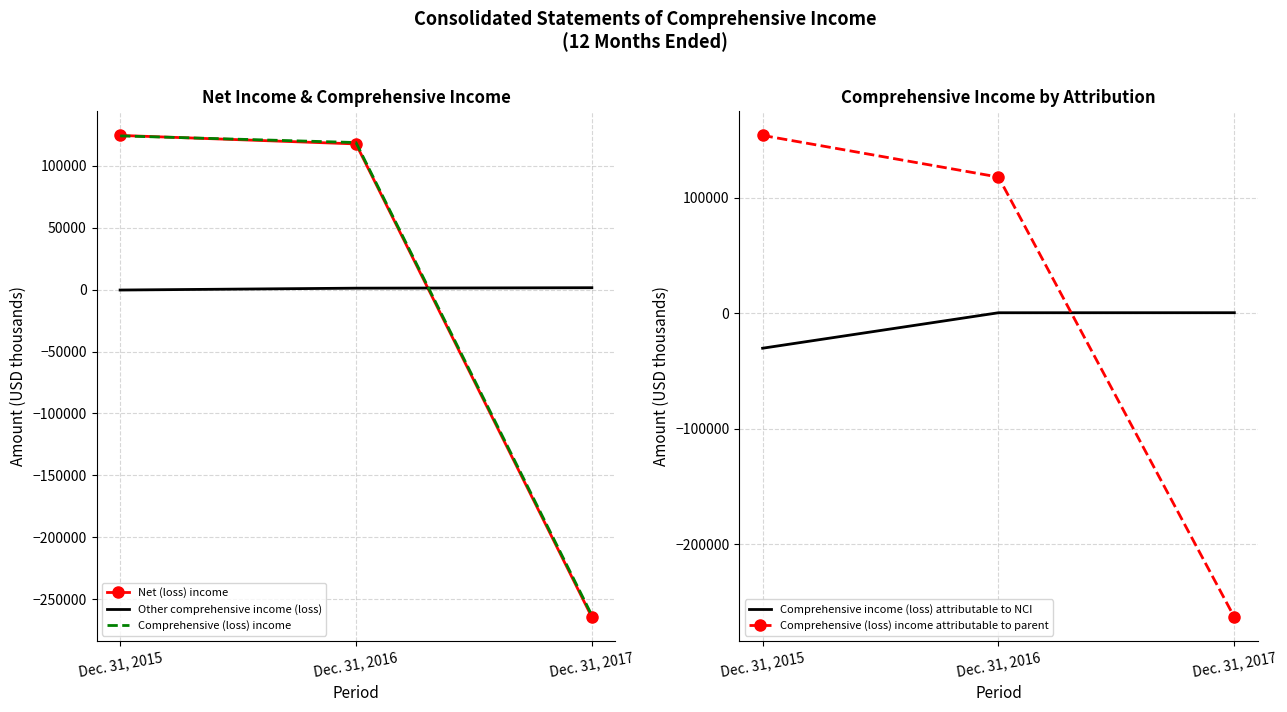

At which category is the sum across all series the highest?

Dec. 31, 2015